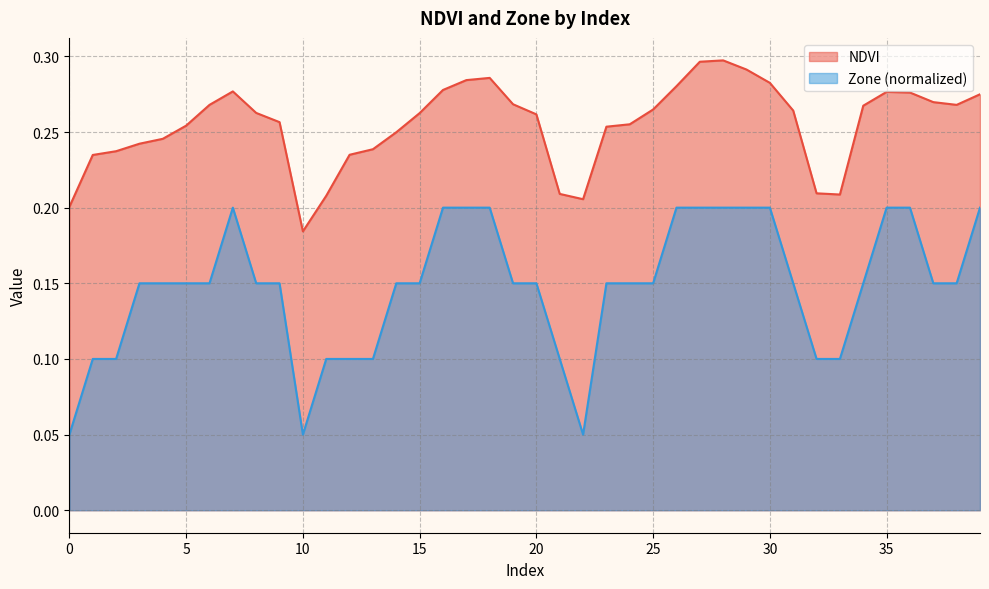

Which series has the widest spread of values?

Zone (normalized)